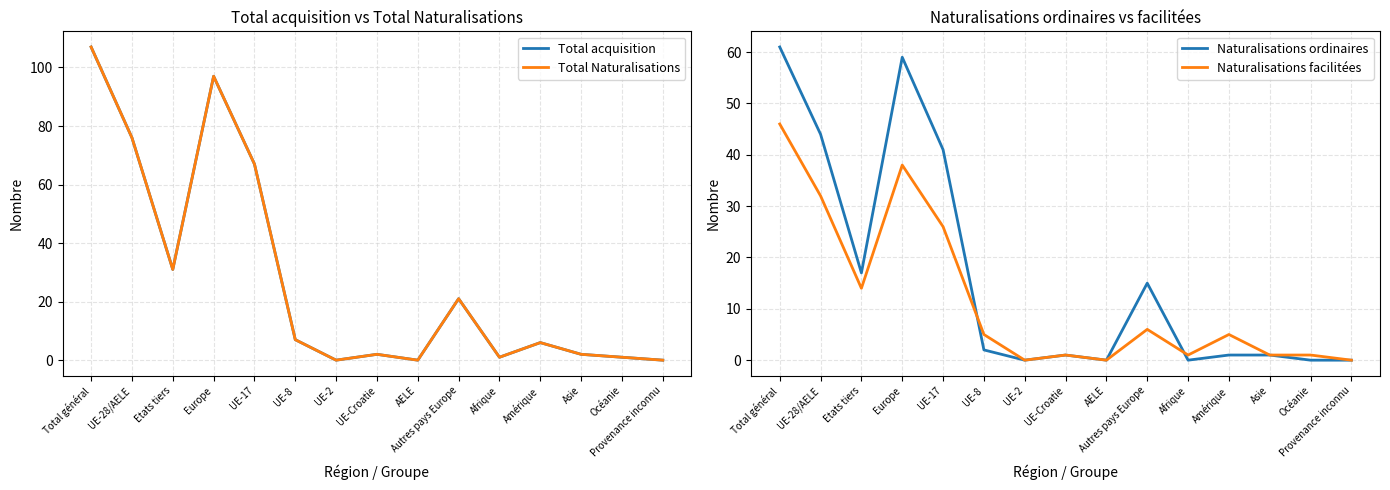

What is the difference between the highest and lowest values at Amérique?

5